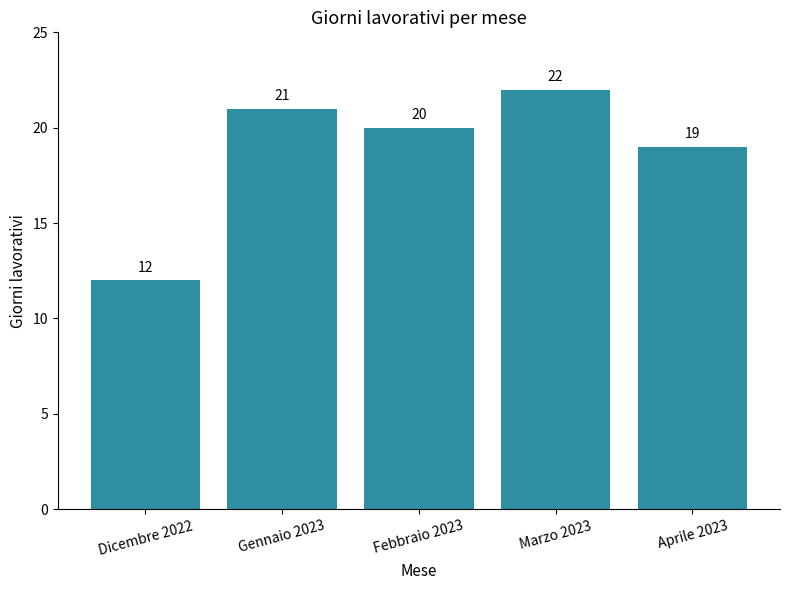

What is the change in value from Gennaio 2023 to Febbraio 2023?

-1